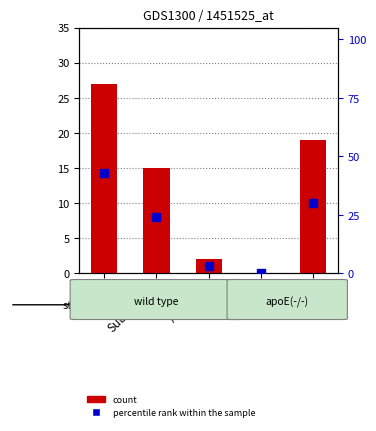

What are all the series names shown in the legend?

count, percentile rank within the sample